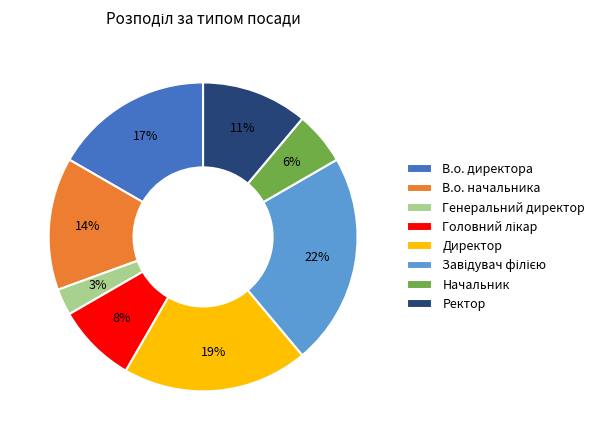

To the nearest percent, what is the difference between the Генеральний директор and В.о. директора slice percentages?

14%